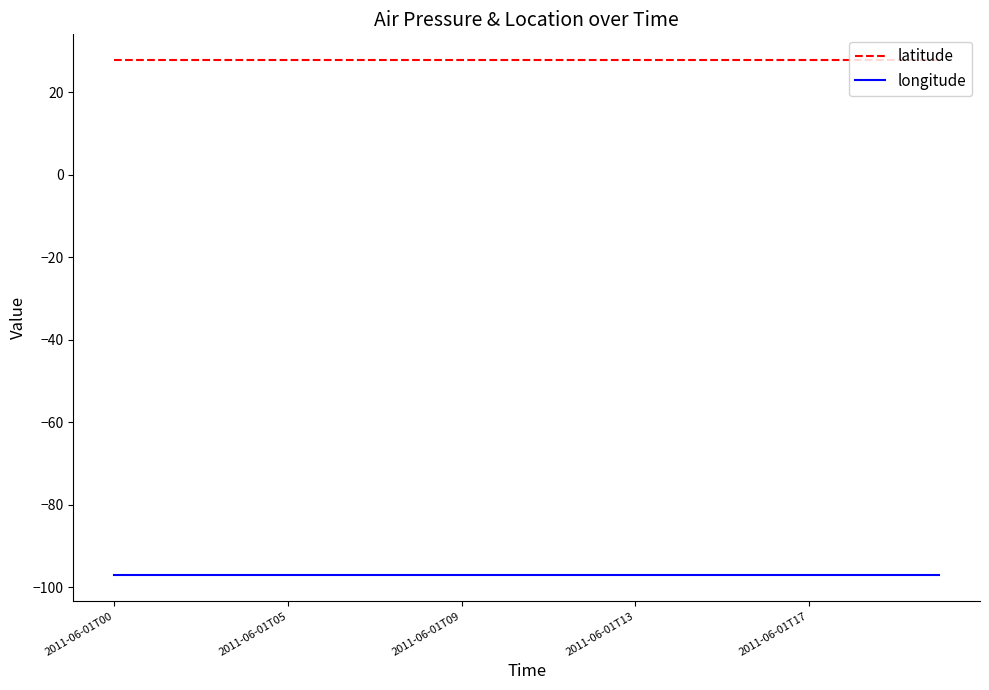

Rank the series by their maximum value, from lowest to highest.

longitude, latitude